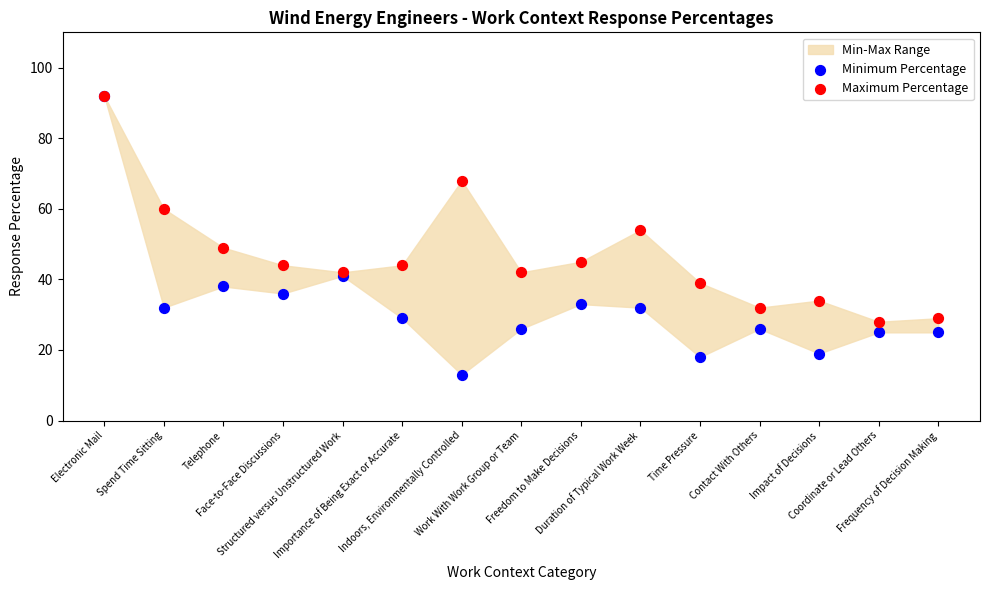

Which series has the widest spread of Y values?

Minimum Percentage